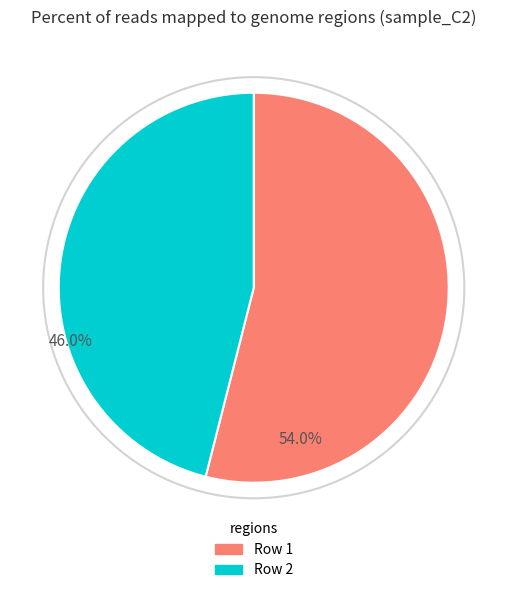

How many segments does this pie chart have?

2